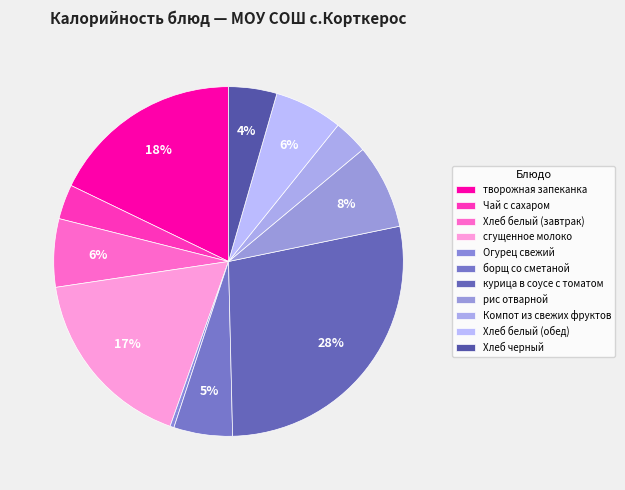

What is the change in value from сгущенное молоко to Огурец свежий?

-323.0